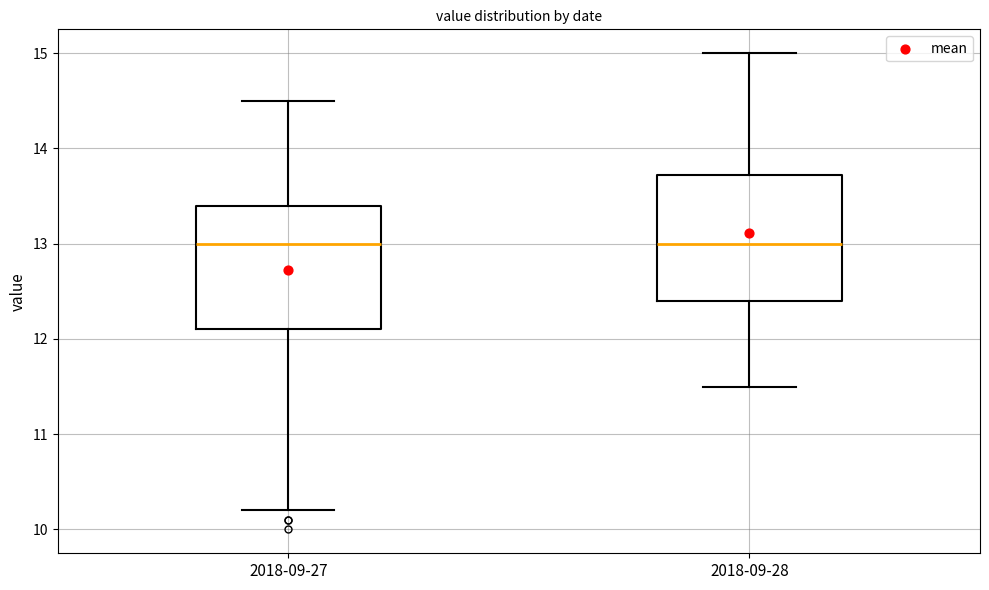

Reading left to right, transcribe this box plot: for each box, give where its median line is, the range the box spans, and where its two whiskers end, as read against the y-axis. The values are not printed on the chart, so give them approximately, as read against the axis.

2018-09-27: median 13.0, box 12.1 to 13.4, whiskers 10.2 to 14.5
2018-09-28: median 13.0, box 12.4 to 13.7, whiskers 11.5 to 15.0